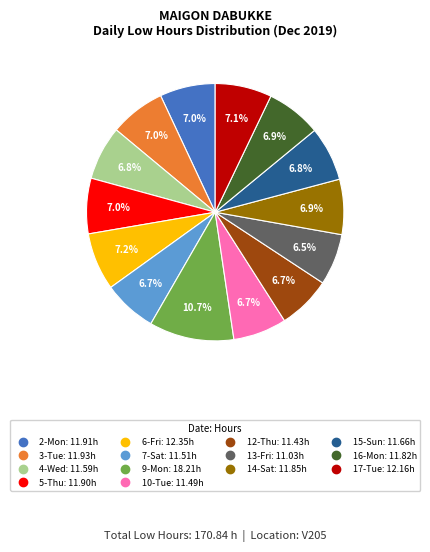

What percentage is NOT represented by 2-Mon?

93.0%